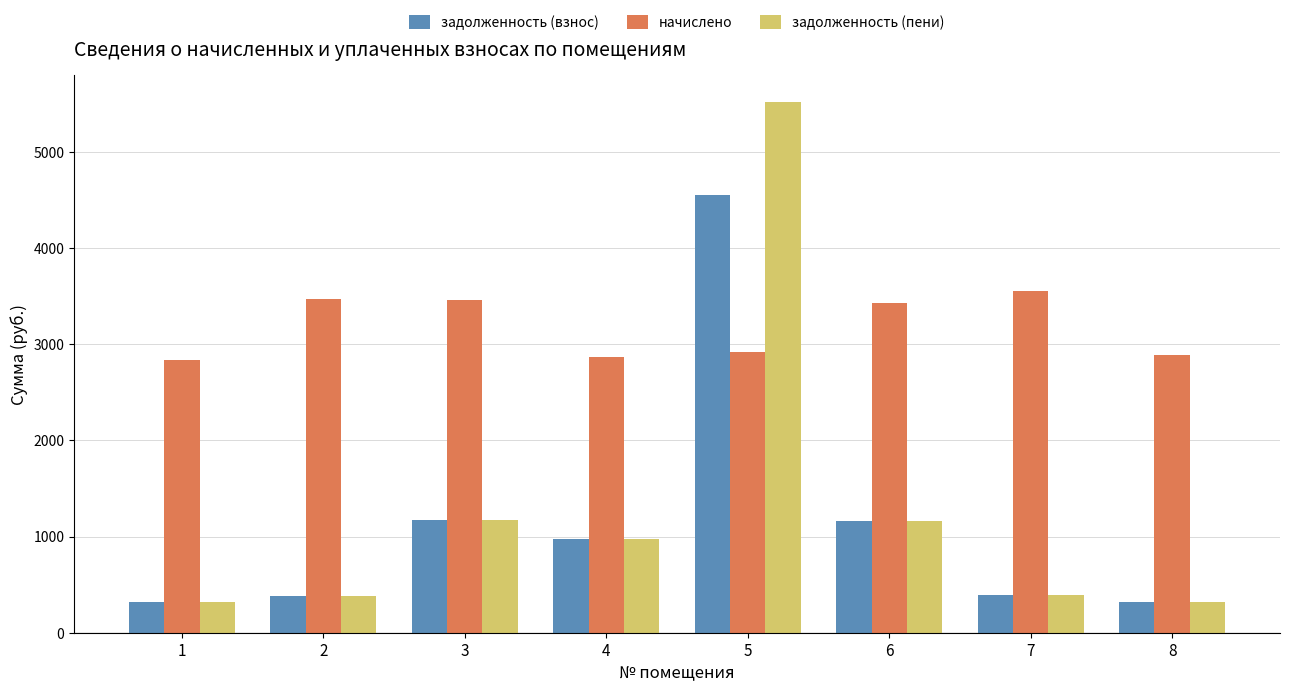

How many categories are shown in the chart?

8